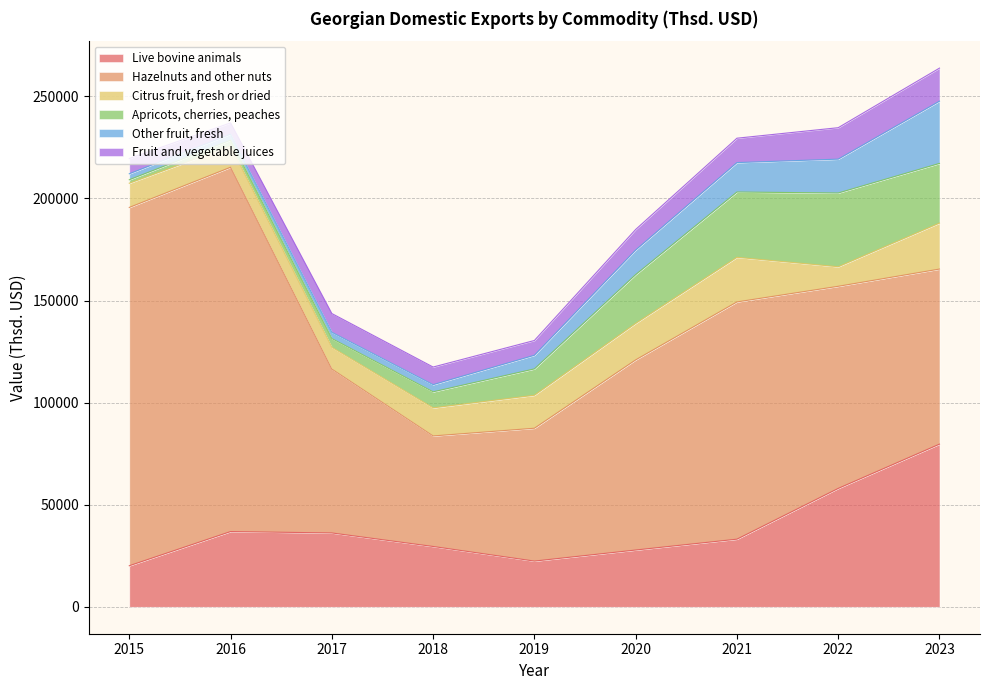

What are all the series names shown in the legend?

Live bovine animals, Hazelnuts and other nuts, Citrus fruit, fresh or dried, Apricots, cherries, peaches, Other fruit, fresh, Fruit and vegetable juices